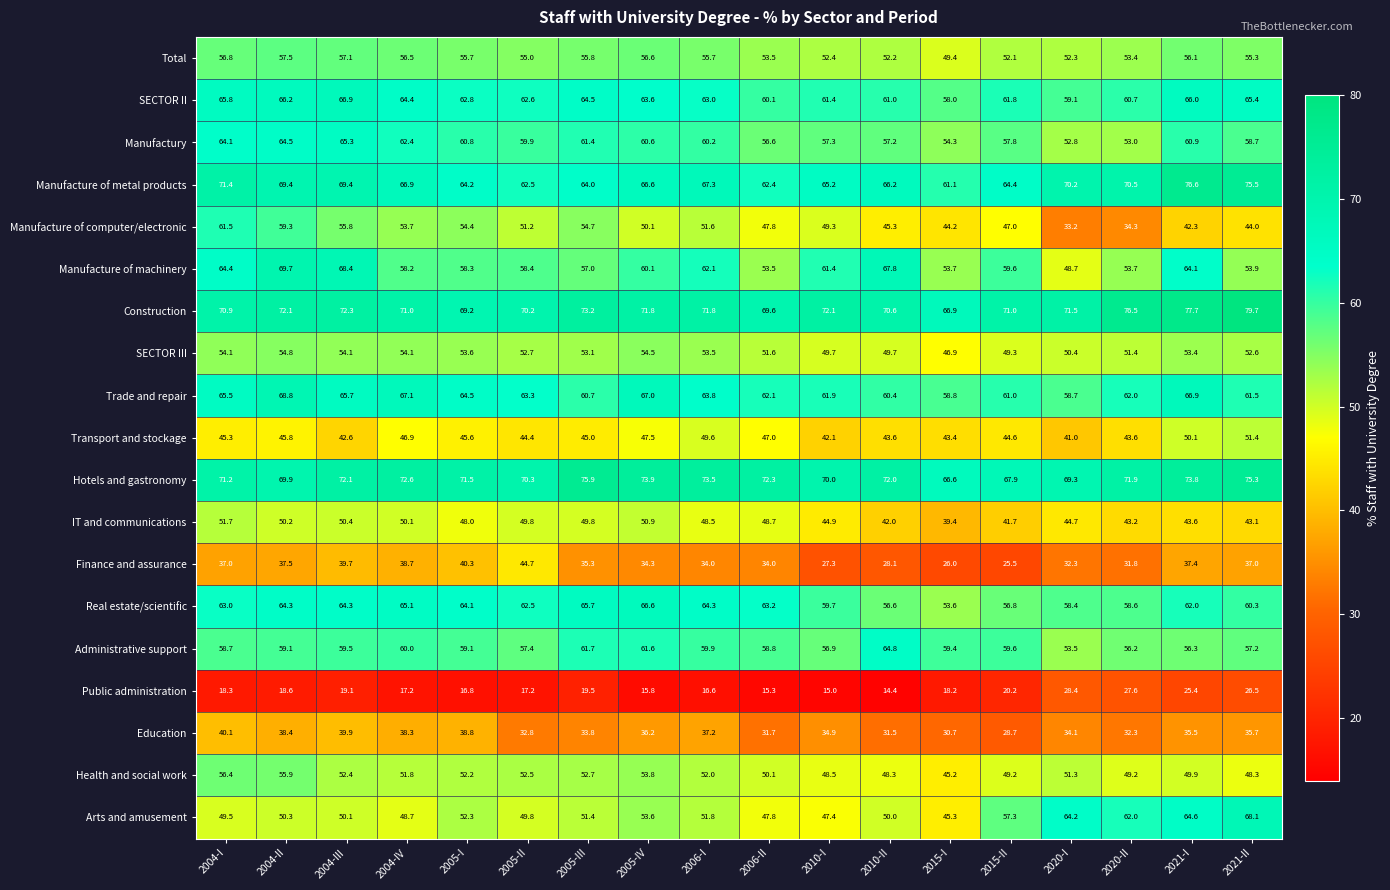

What is the difference between the maximum and minimum values in the Education series?

11.4